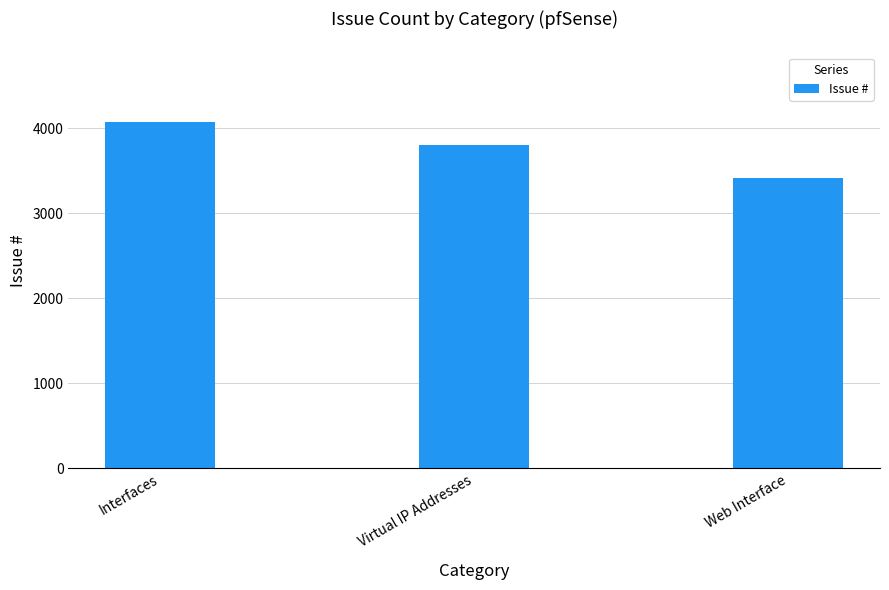

Does the chart contain any negative values?

No